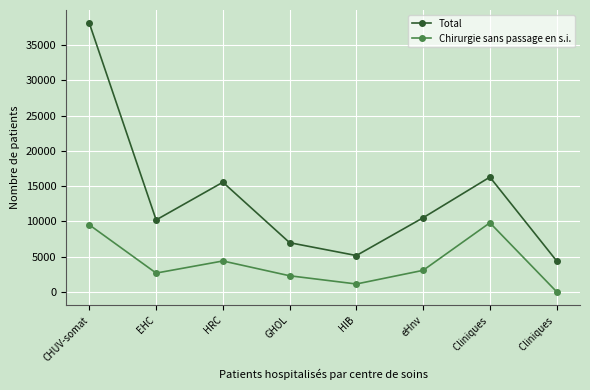

What are all the series names shown in the legend?

Total, Chirurgie sans passage en s.i.